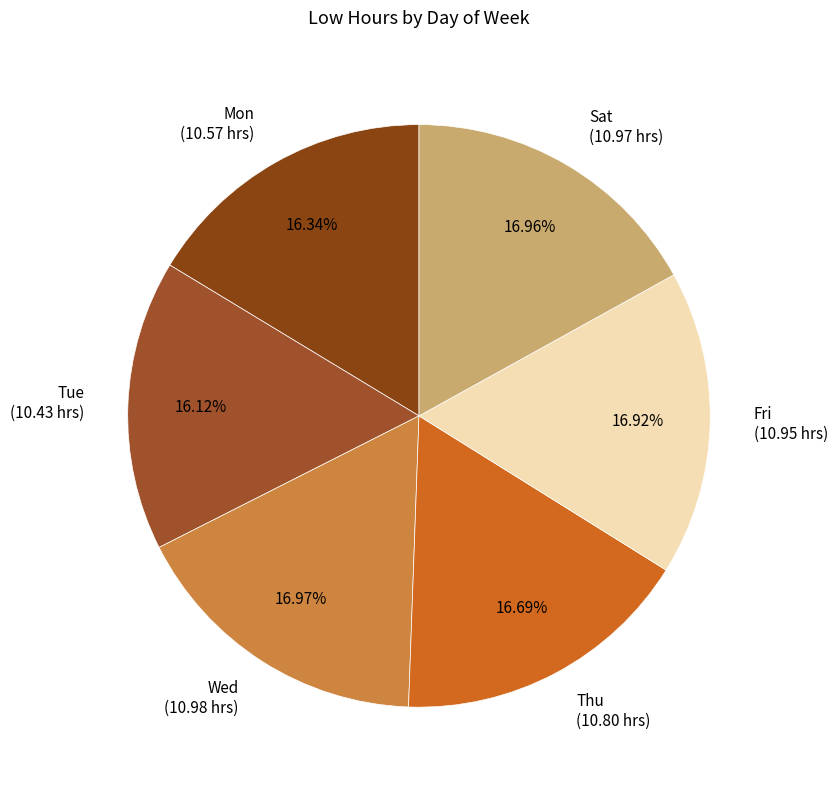

To the nearest percent, what is the average slice percentage?

17%